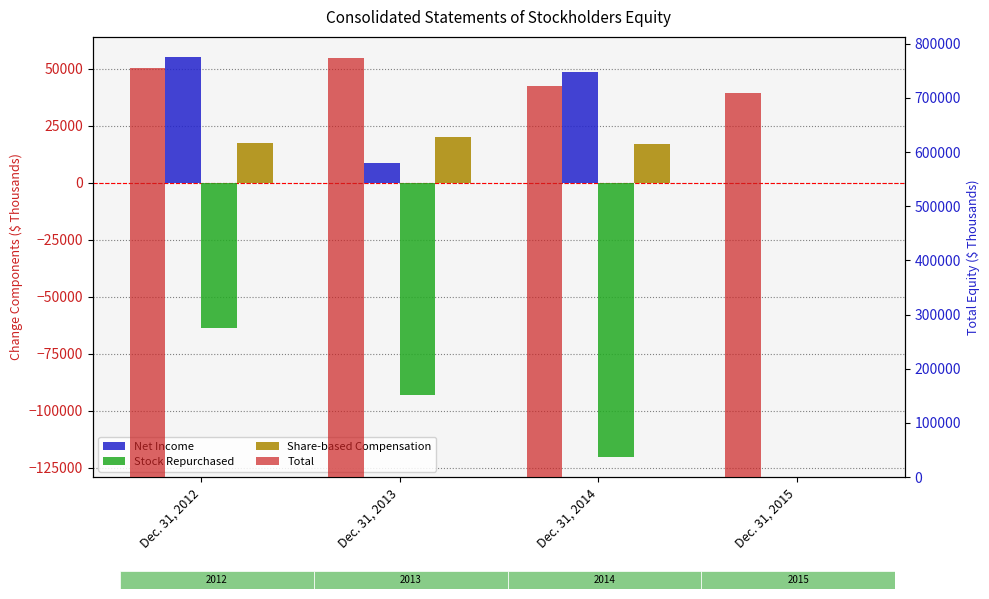

Where does the Total series first go above 754611?

Dec. 31, 2013